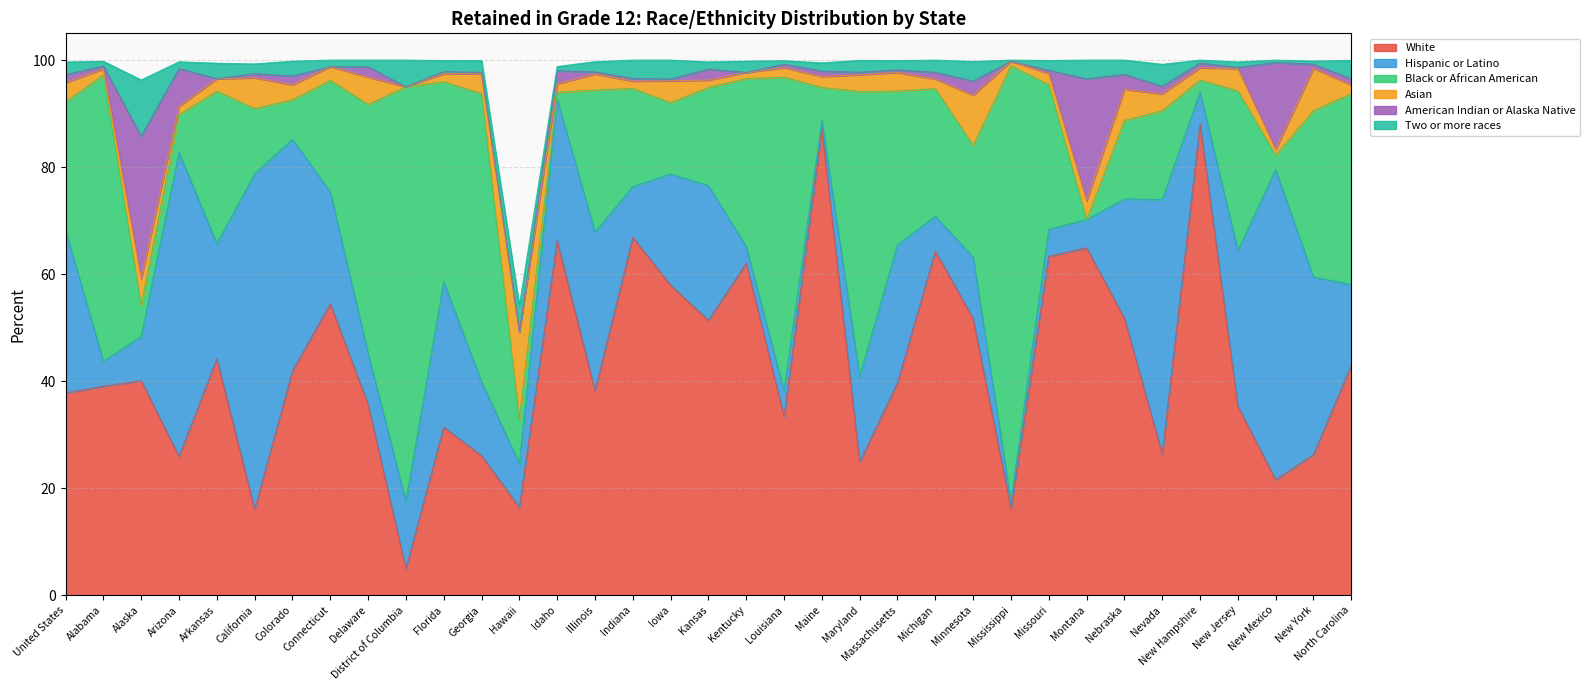

What is the average value of the Hispanic or Latino series?

20.7